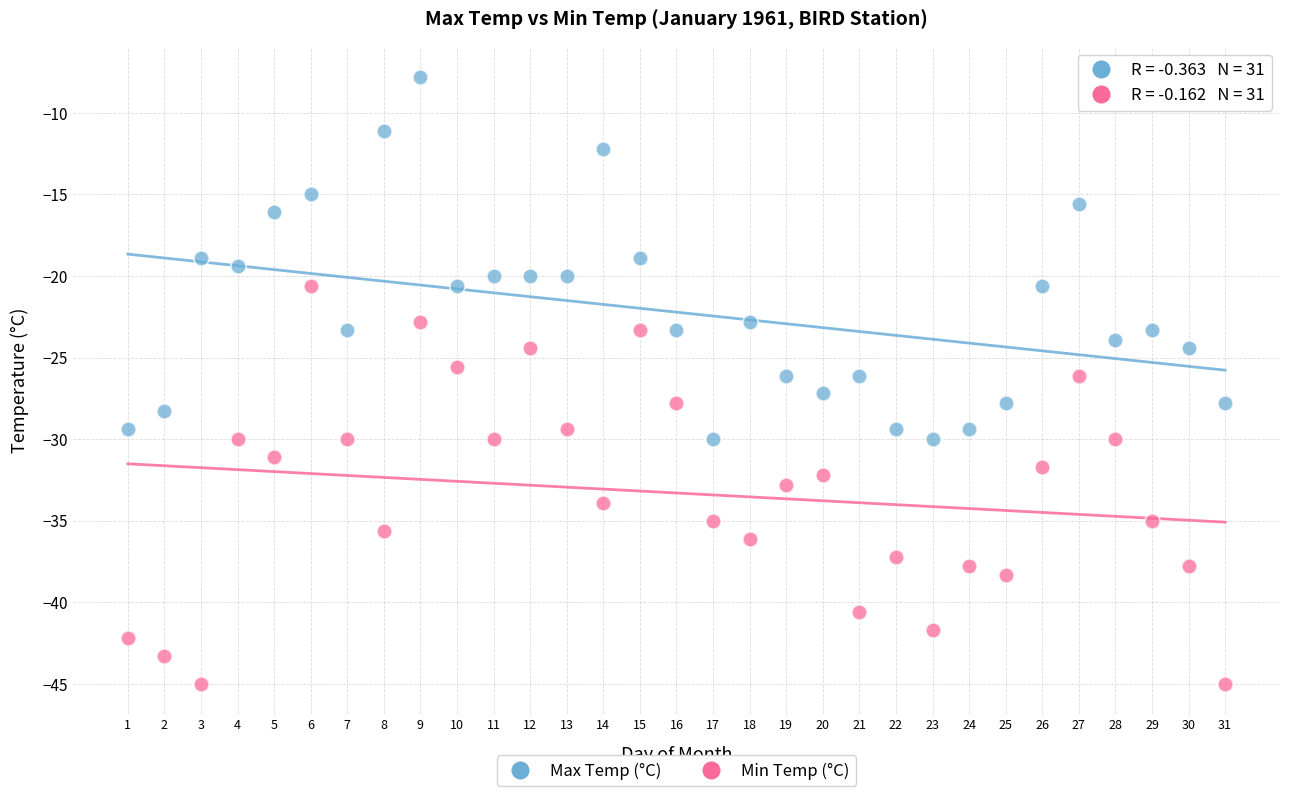

Which series reaches the minimum Y coordinate?

Min Temp (°C)